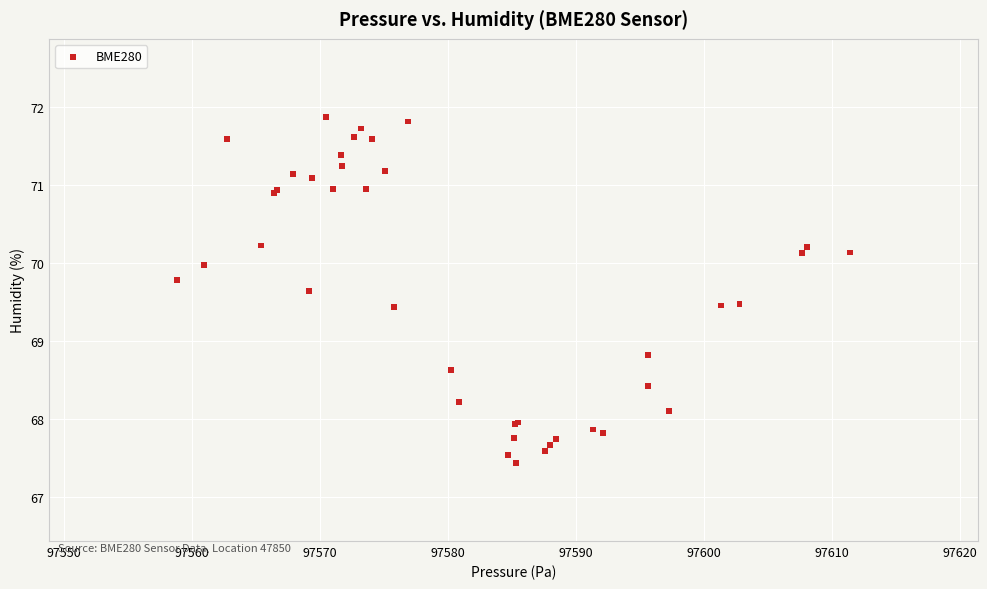

What Y value in the scatter plot is closest to 69?

68.8